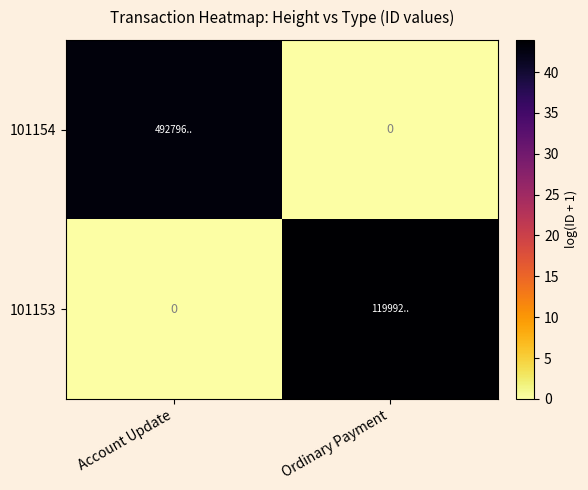

Which category has the lowest value across all series?

Ordinary Payment